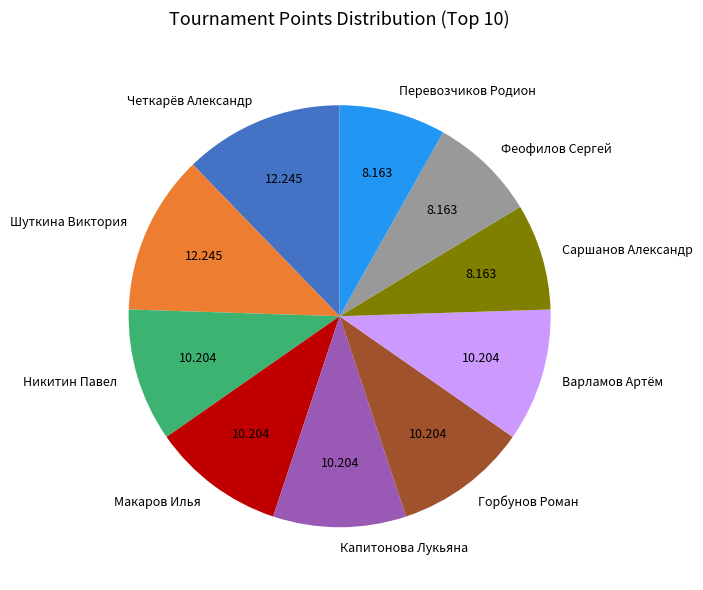

Is the sum of Перевозчиков Родион and Варламов Артём greater than half?

No